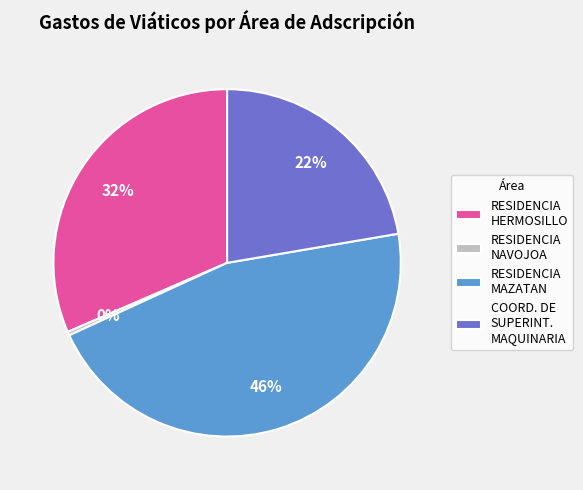

Between RESIDENCIA HERMOSILLO and COORD. DE SUPERINT. MAQUINARIA, which is larger?

RESIDENCIA HERMOSILLO